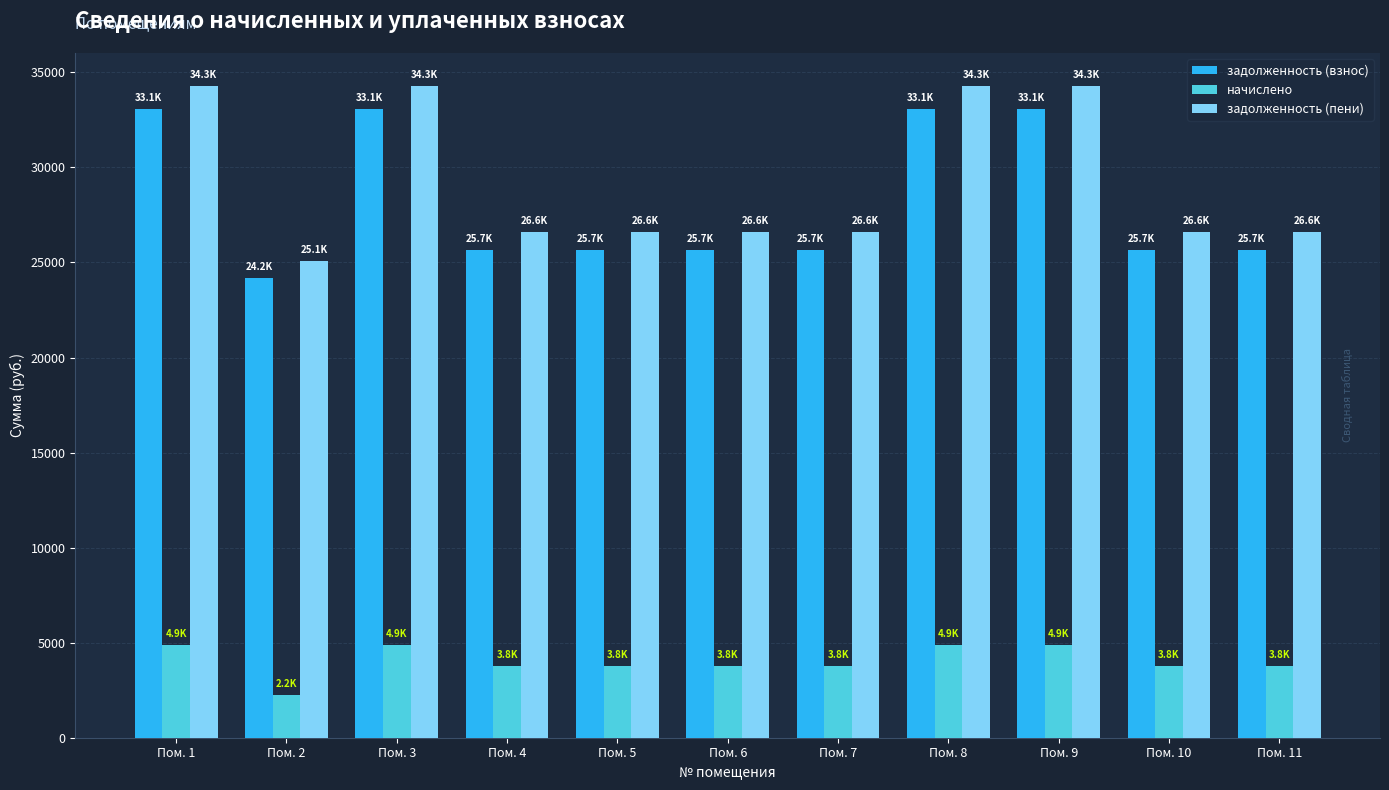

Between Пом. 3 and Пом. 6, which series saw the biggest shift?

задолженность (пени)